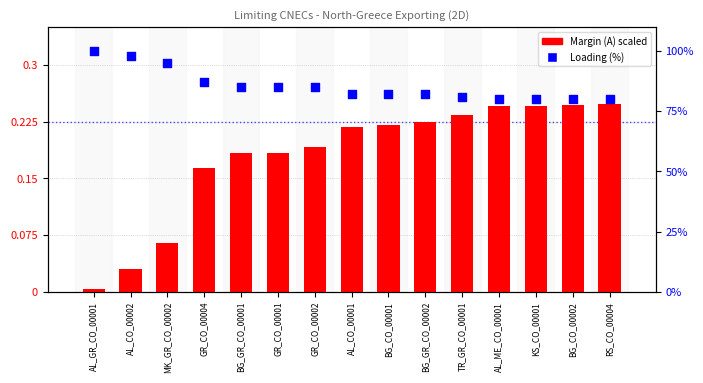

Which series contains the highest Y value?

Loading (%)